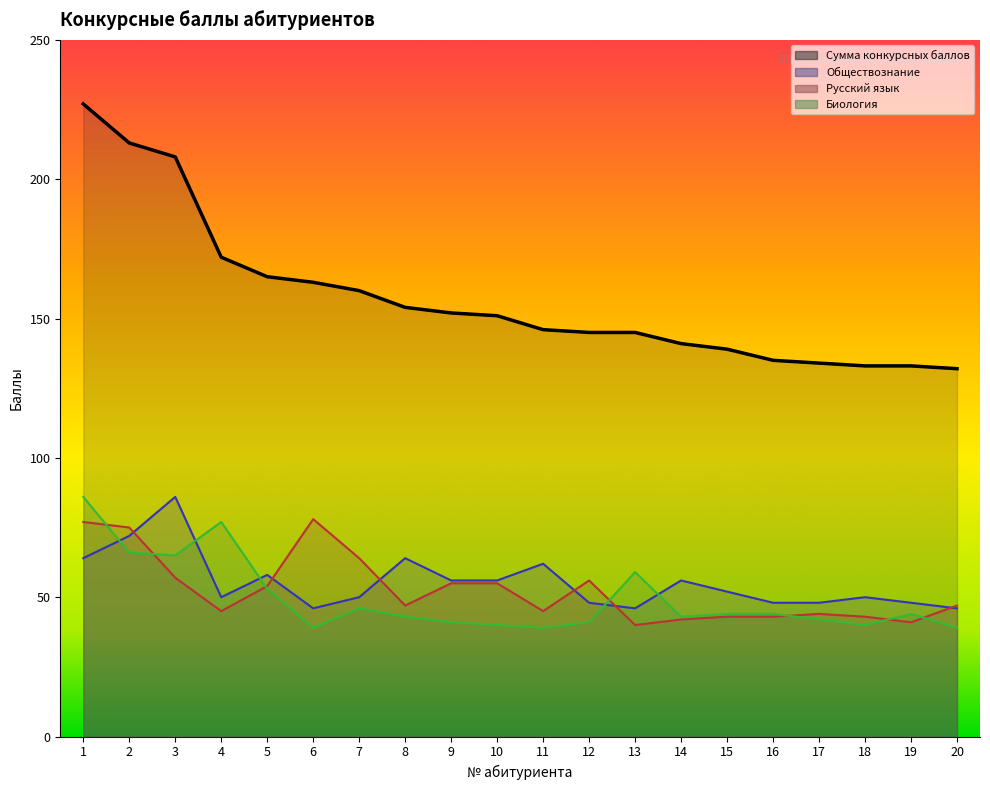

Count the number of categories in the chart.

20